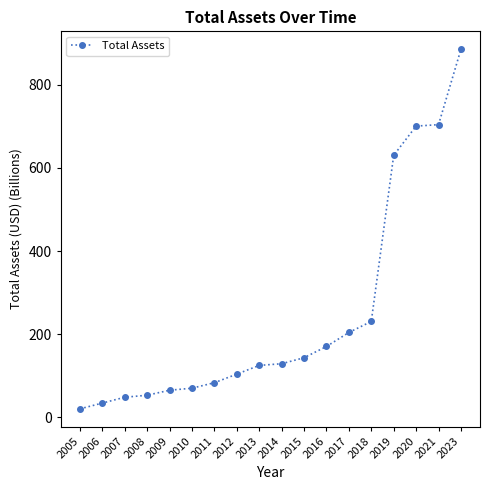

At which category does the chart reach its minimum across all series?

2005